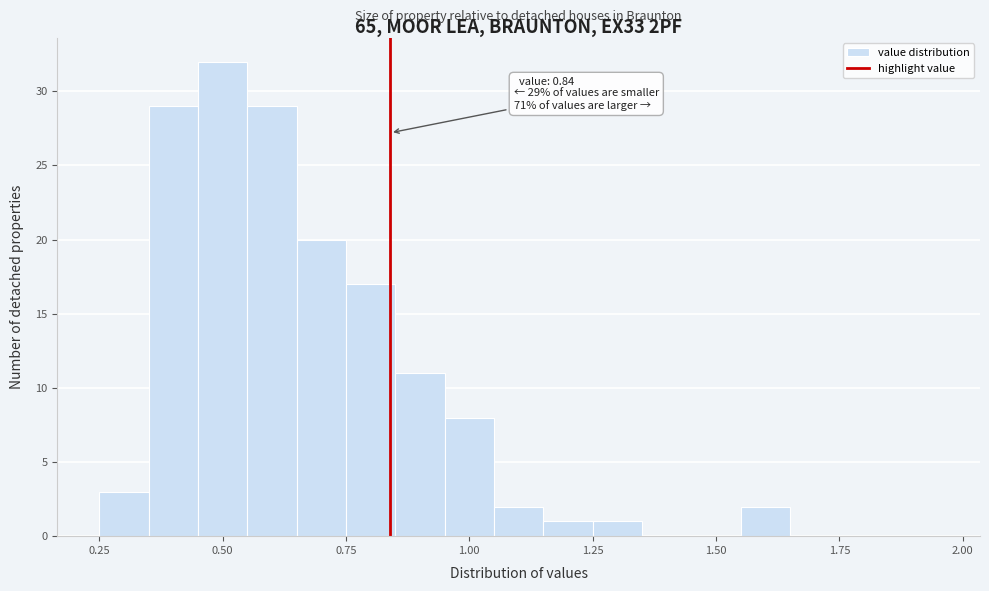

Around what value on the x-axis is the tallest bar? Give the approximate position of its centre, as read against the axis.

0.50